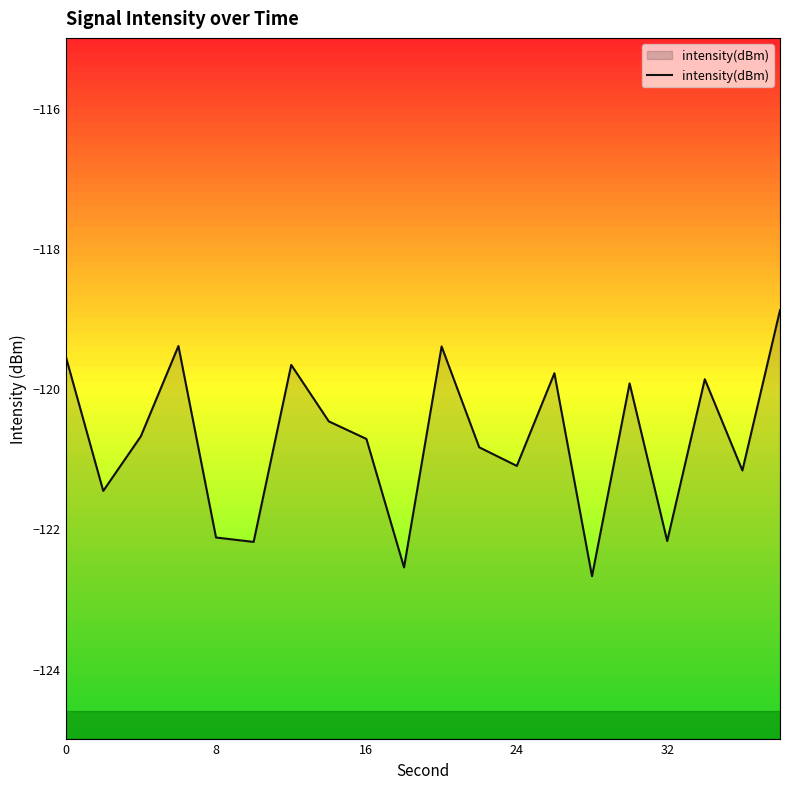

What is the value of the 7th point from the left?

-119.7